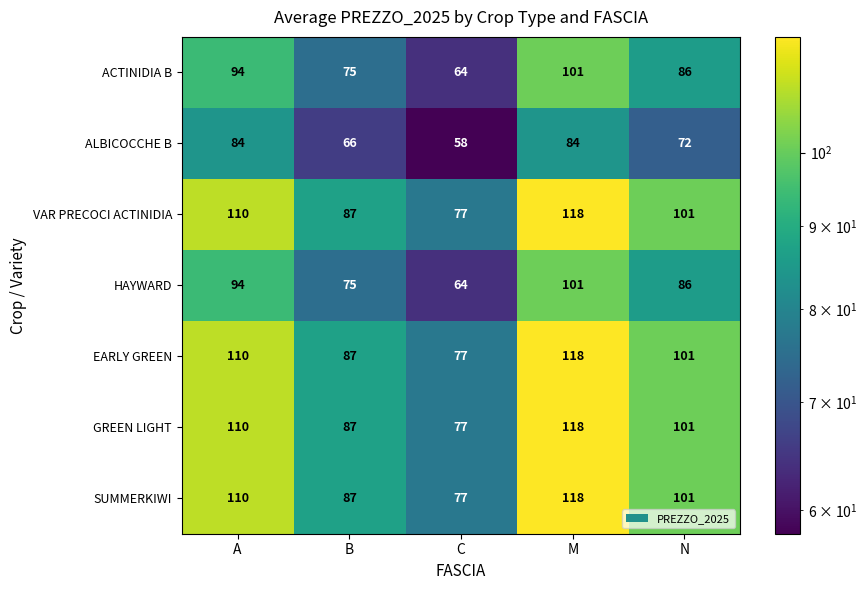

What is the difference between the highest and lowest values at C?

19